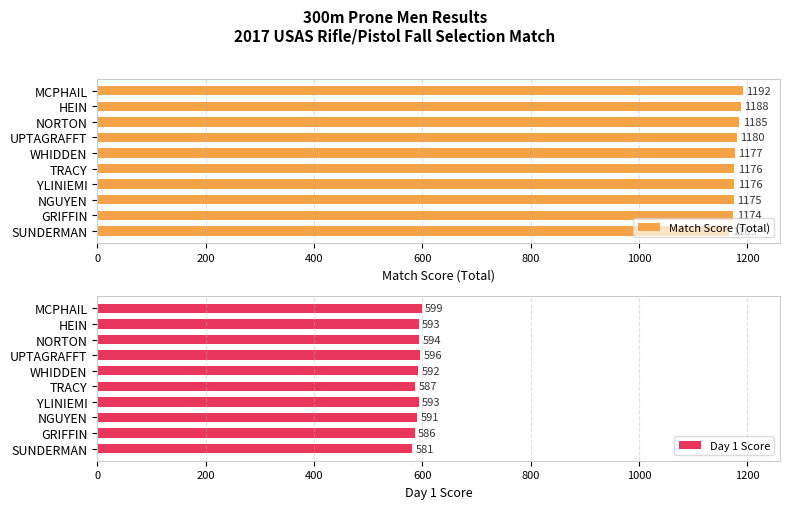

What is the average value of the Day 1 Score series?

591